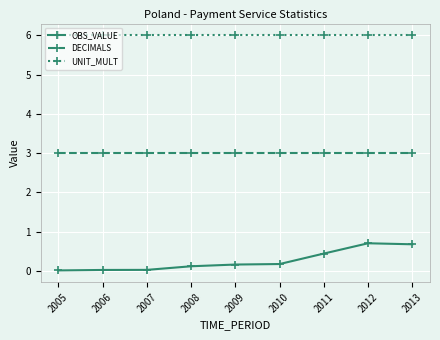

Which series has the largest range (max minus min)?

OBS_VALUE